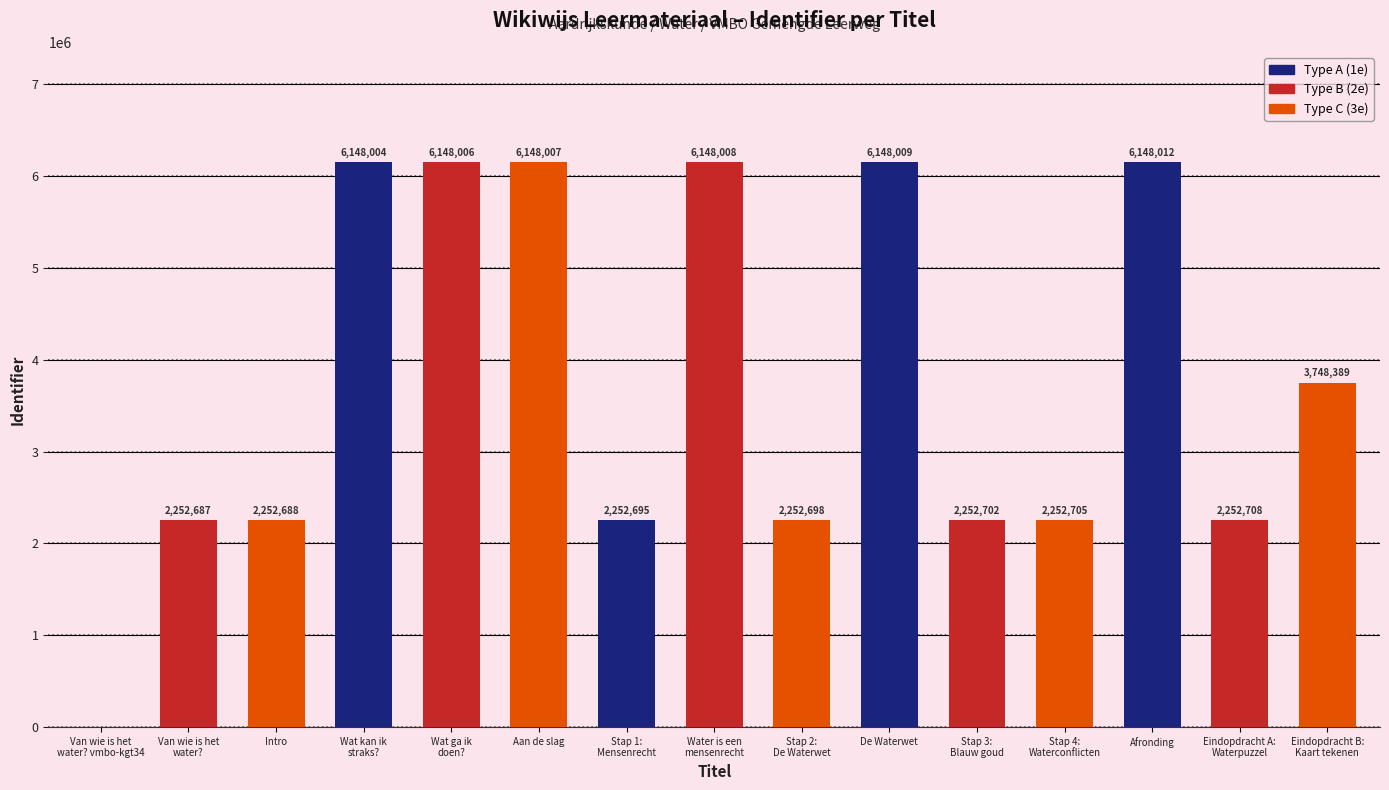

Which category has the highest value across all series?

Afronding